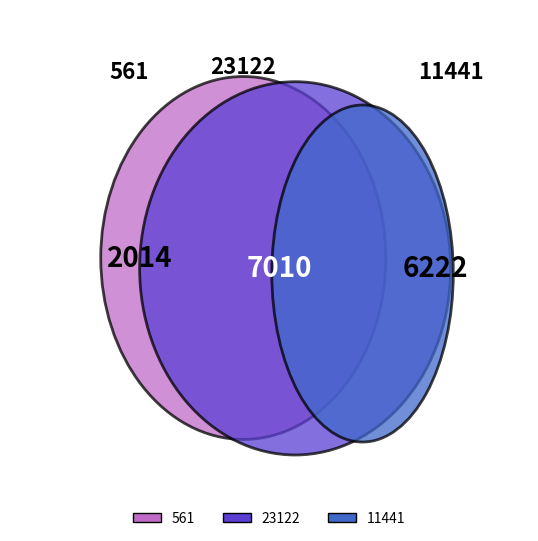

Is there a majority slice in this chart?

No